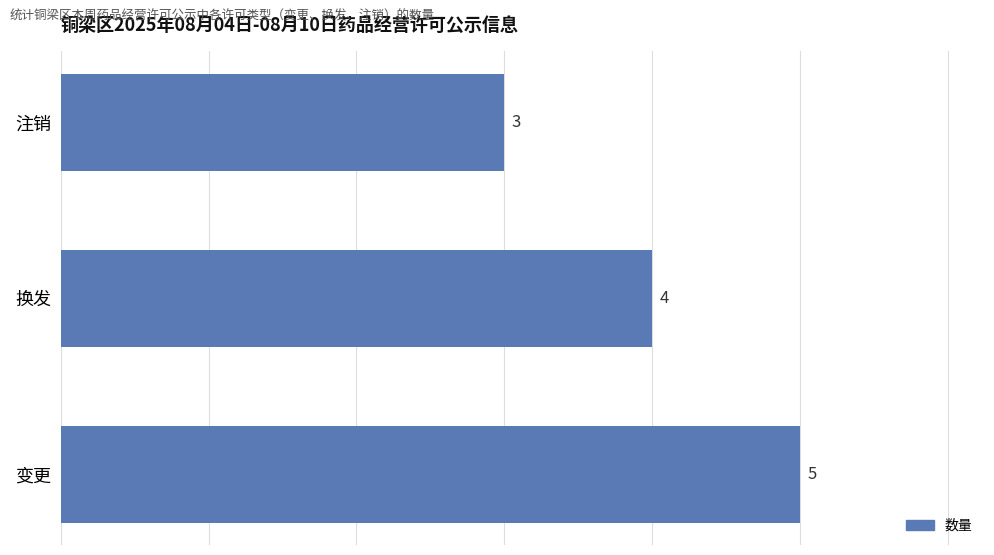

What is the sum of all values?

12